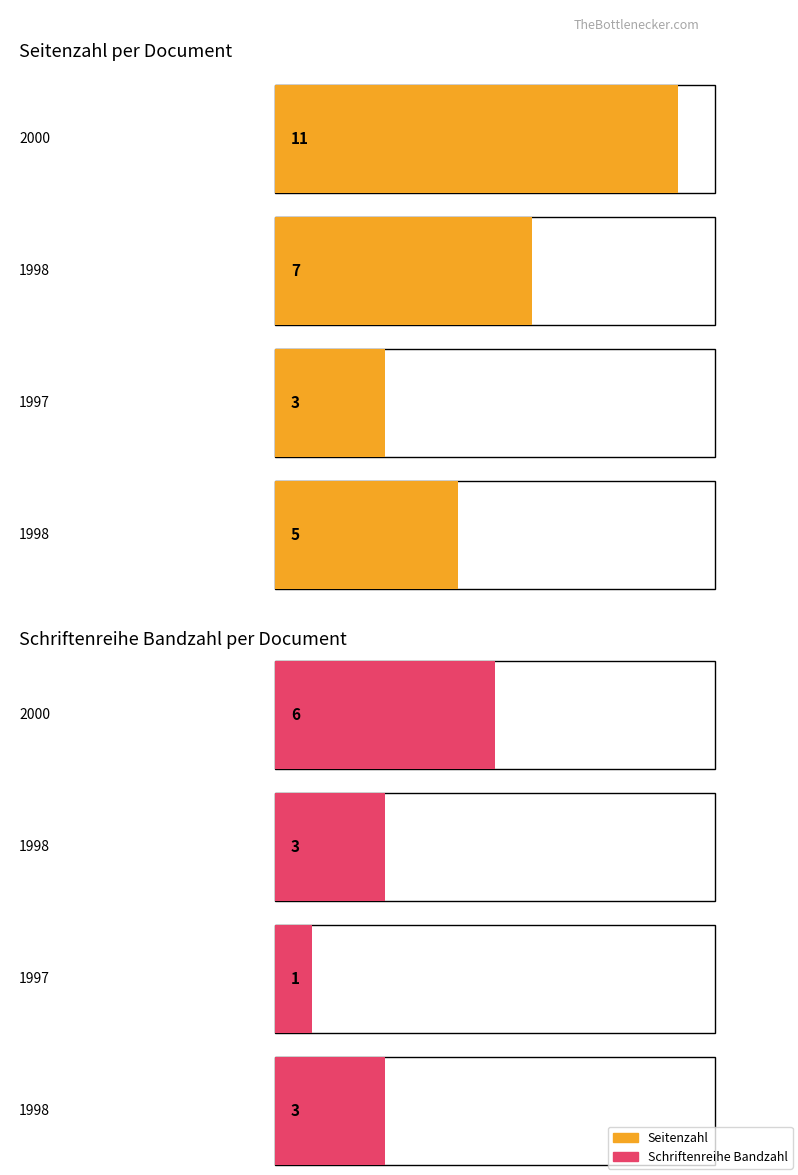

Rank the series at 1998 from highest to lowest value.

Seitenzahl, Schriftenreihe Bandzahl